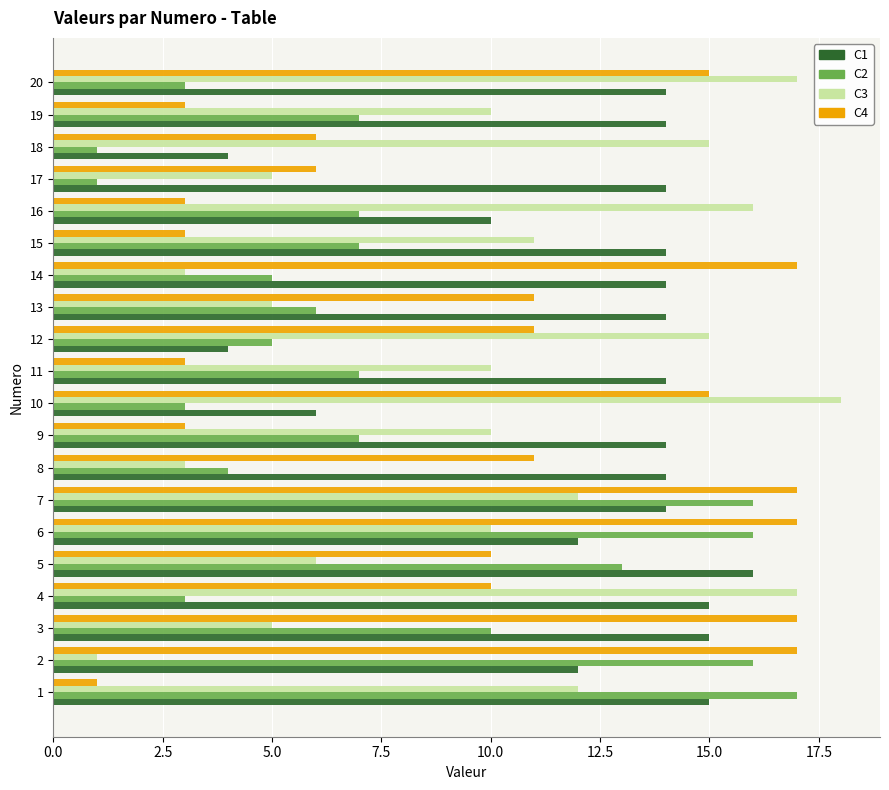

At 15, list the series in order from smallest to largest.

C4, C2, C3, C1